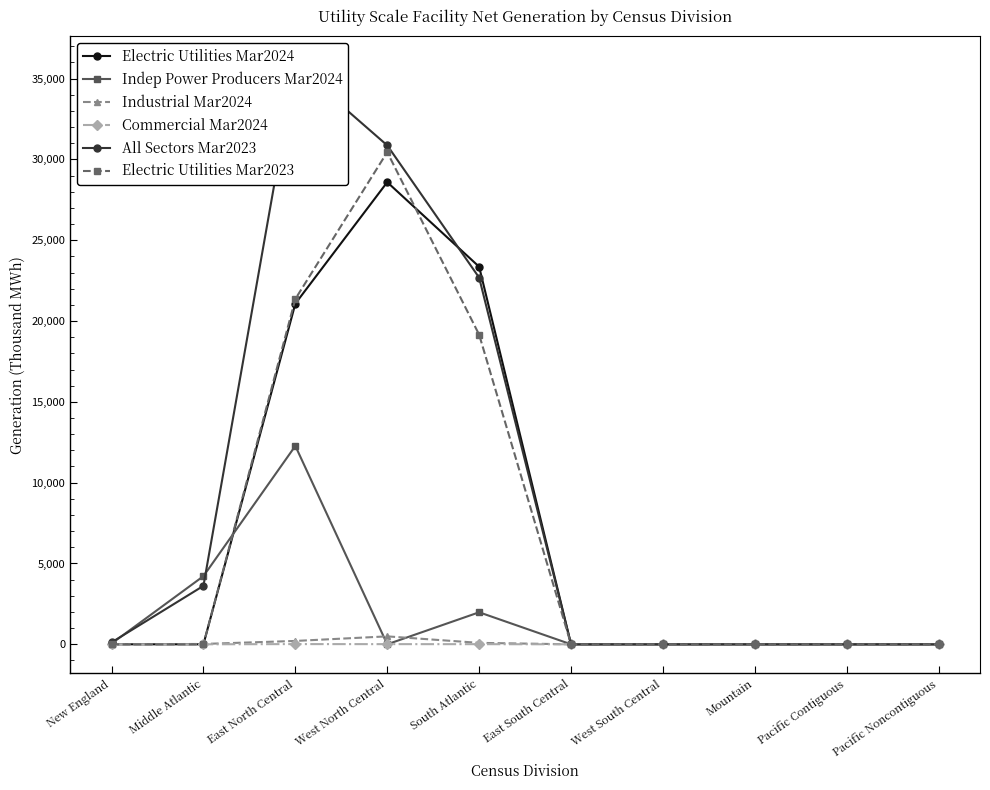

What is the difference between the second highest and minimum values in the Commercial Mar2024 series?

10